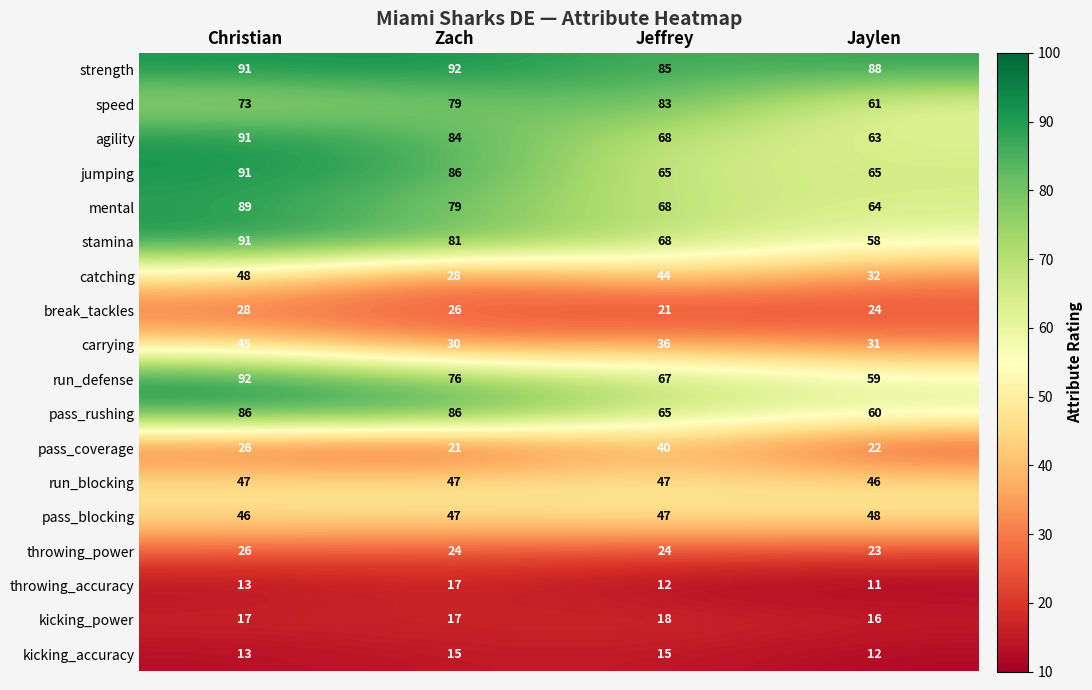

What is the lowest value of the stamina series?

58